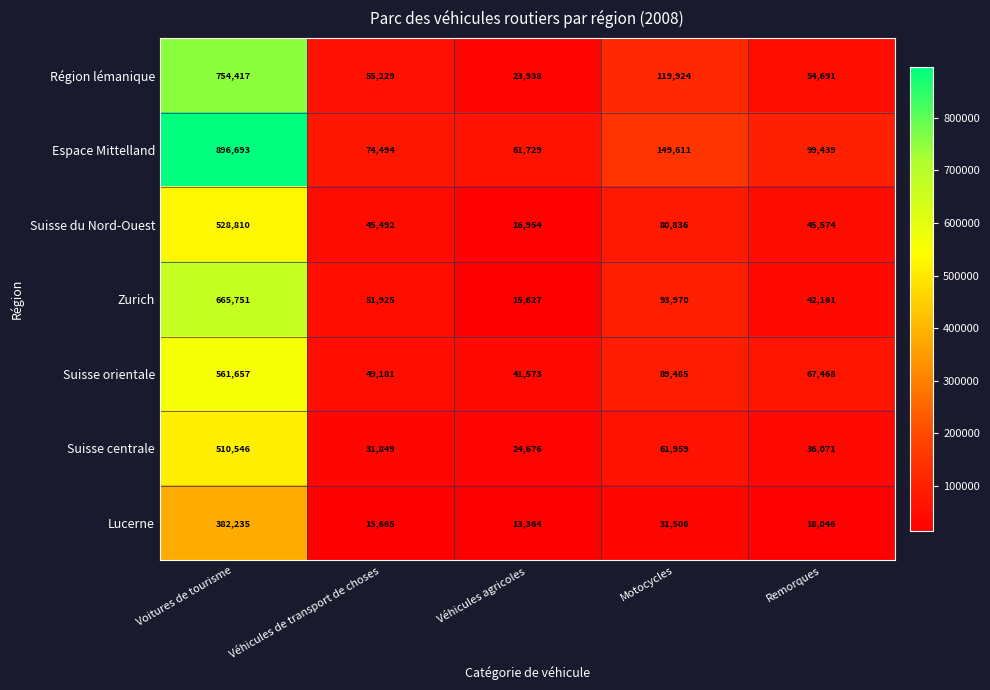

At which category does the chart reach its peak across all series?

Voitures de tourisme